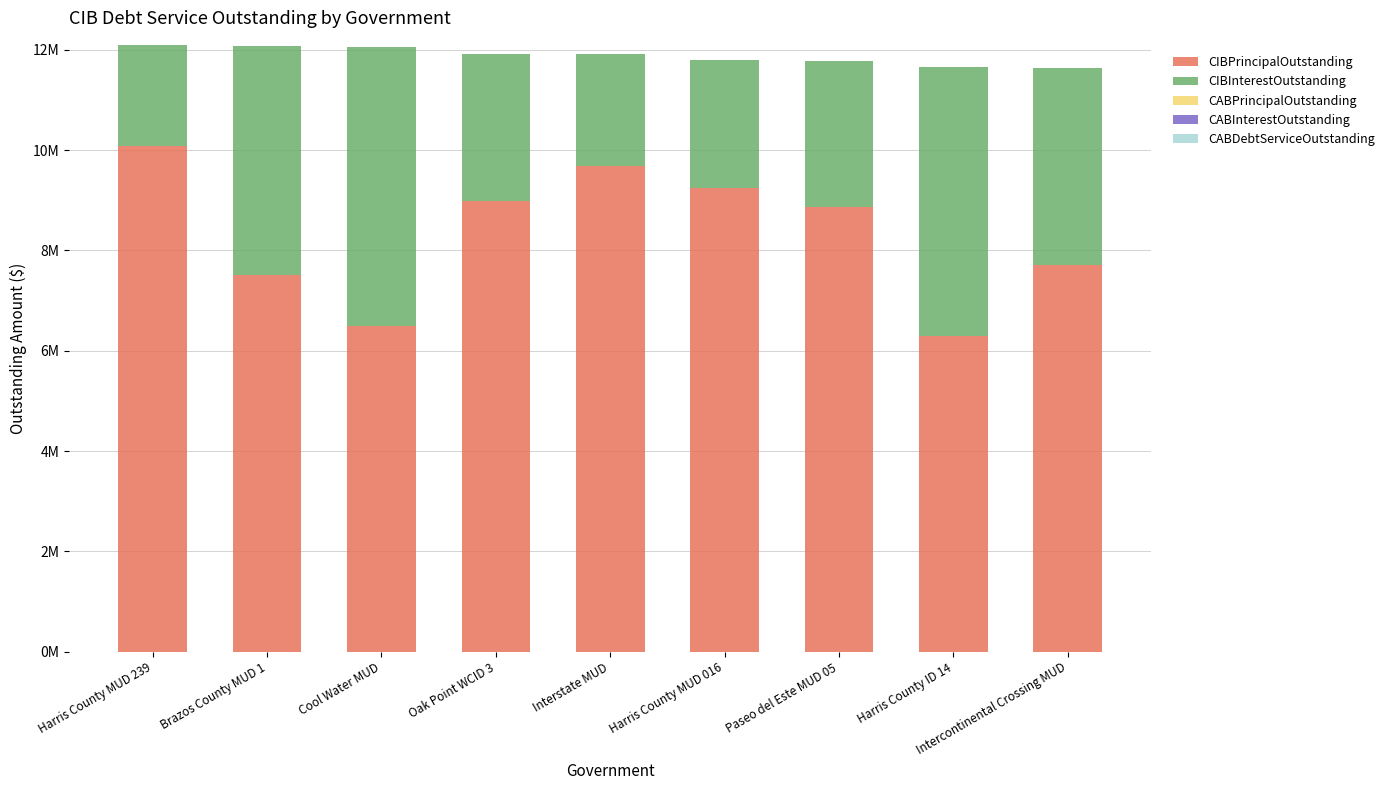

Which series has the widest spread of values?

CIBPrincipalOutstanding